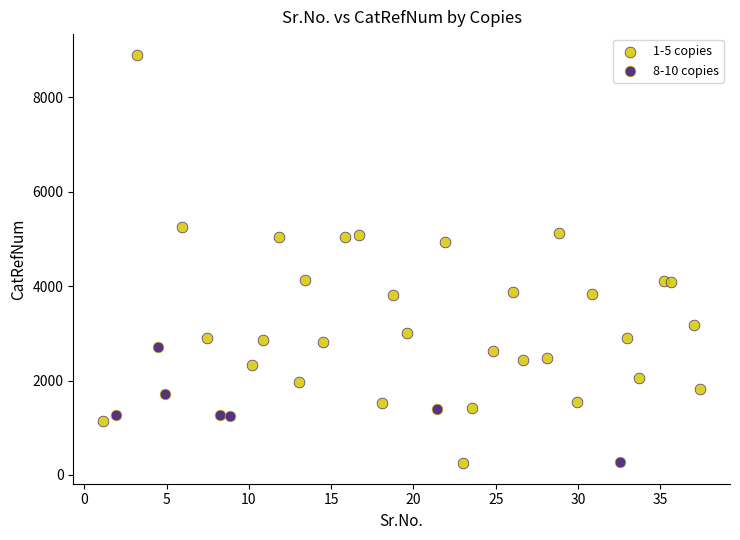

Which series has the largest Y range (max minus min)?

1-5 copies